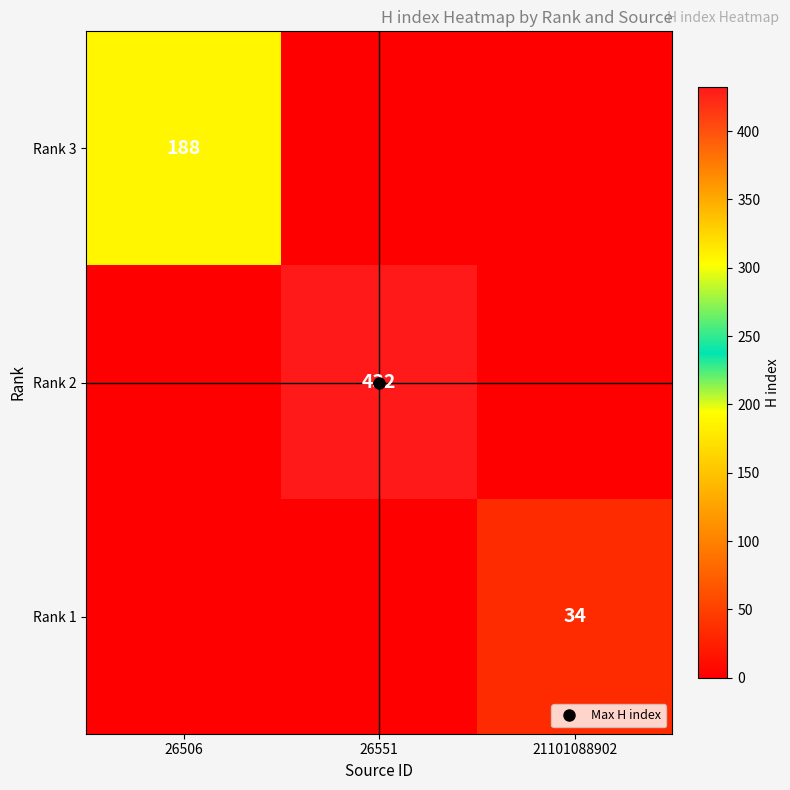

How many positive values does the Rank 2 series have?

1